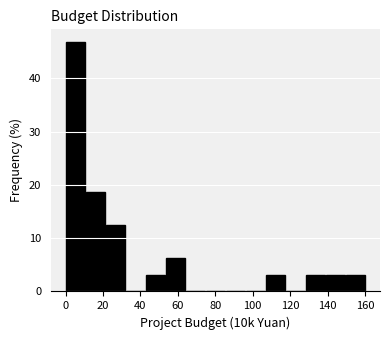

Reading left to right, transcribe this chart: for each bar, give the range it covers on the x-axis and its height. Neither the bar edges nor the heights are printed on the chart, so give them approximately, as read against the axes.

0 to 10: 47
10 to 22: 19
22 to 32: 13
32 to 42: 0
42 to 54: 3
54 to 64: 6
64 to 76: 0
76 to 86: 0
86 to 96: 0
96 to 108: 0
108 to 118: 3
118 to 128: 0
128 to 140: 3
140 to 150: 3
150 to 160: 3